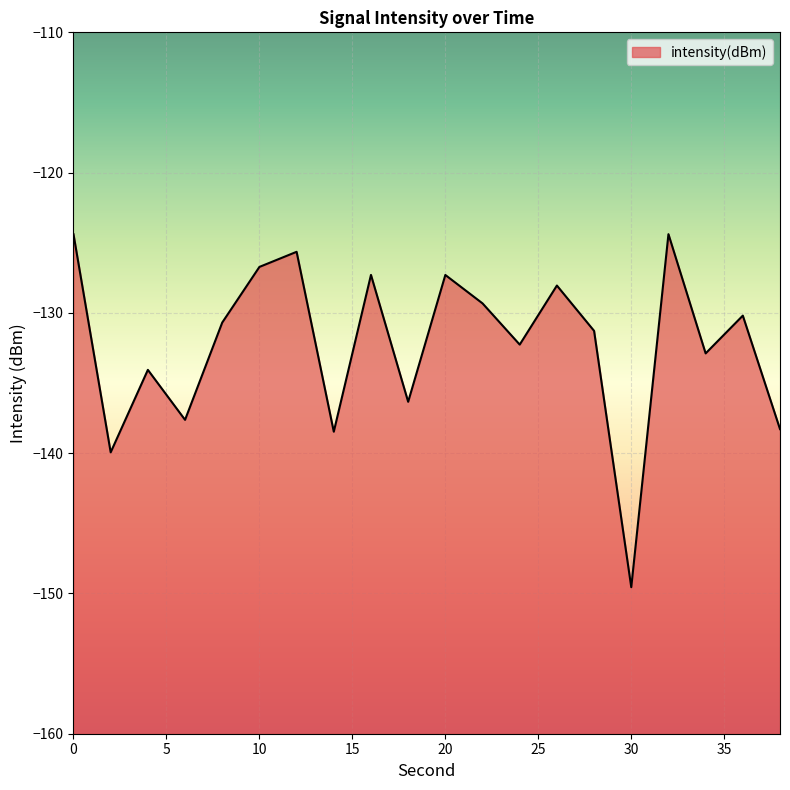

Rank the categories by value from lowest to highest.

30, 2, 14, 38, 6, 18, 4, 34, 24, 28, 8, 36, 22, 26, 20, 16, 10, 12, 0, 32